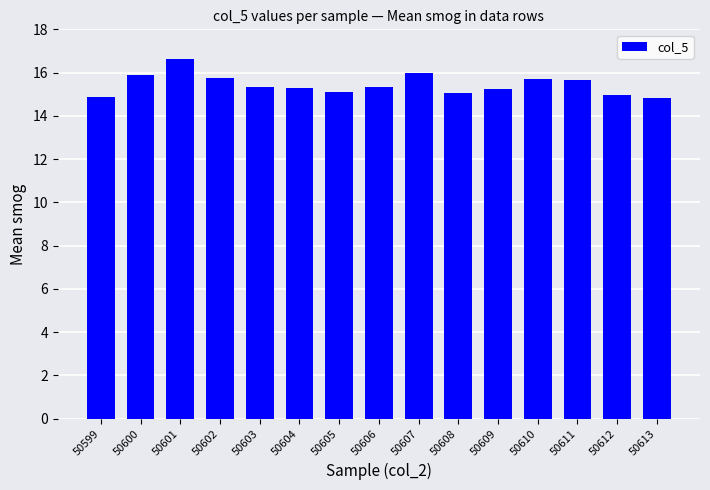

What is the maximum value shown in the chart?

16.6